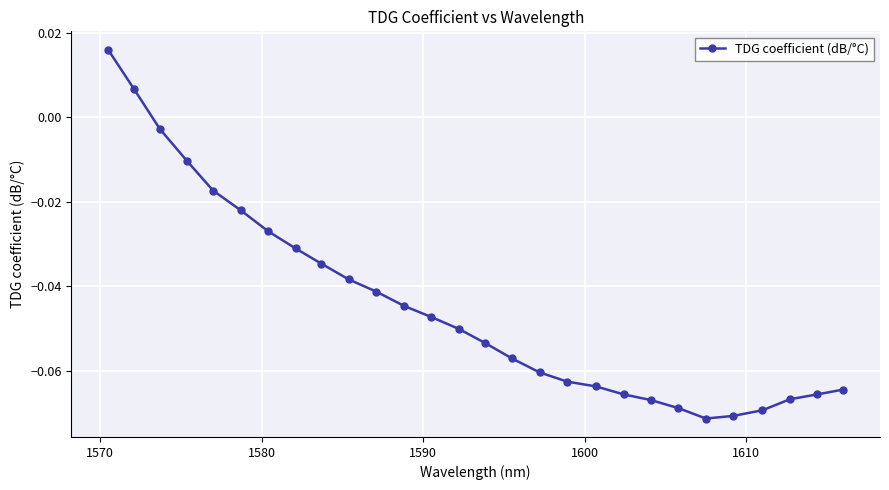

Does the chart have visible grid lines?

Yes